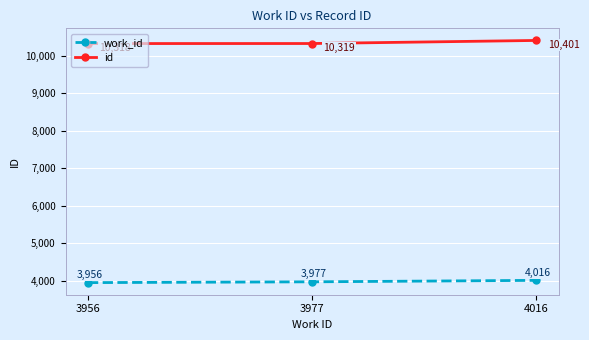

At which label does id reach its peak?

4016